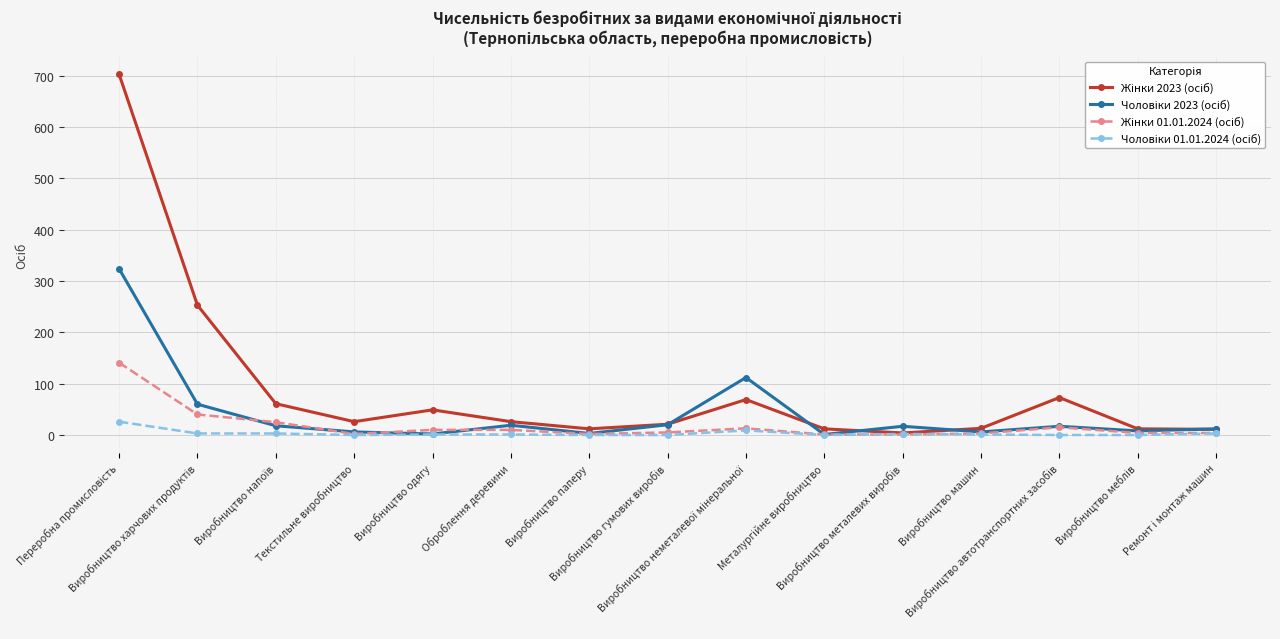

What is the label of the 10th point from the right?

Оброблення деревини